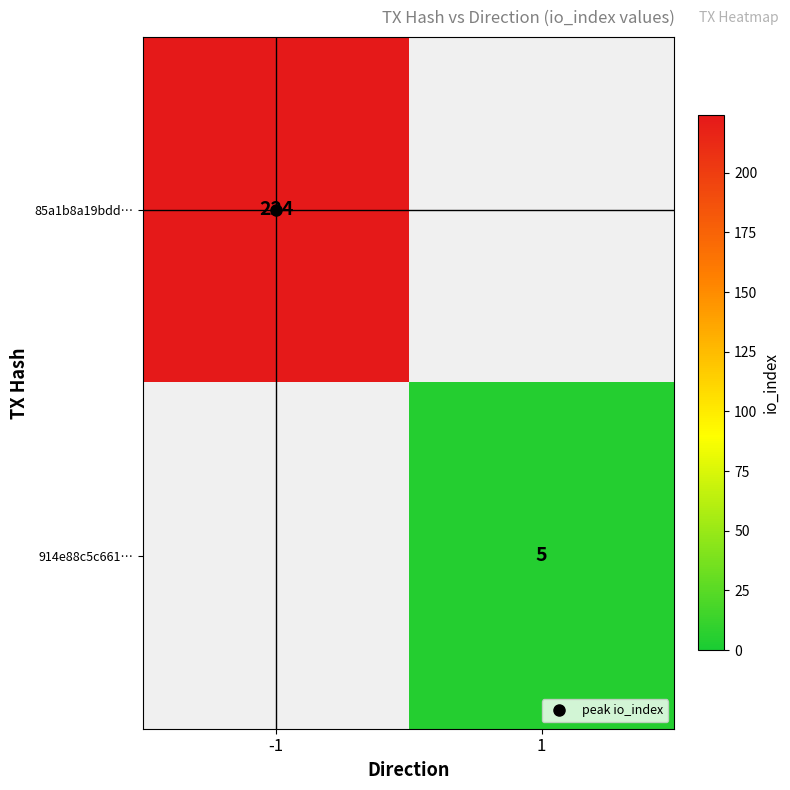

The 914e88c5c661… series shows 1.4 at 1. True or false?

False